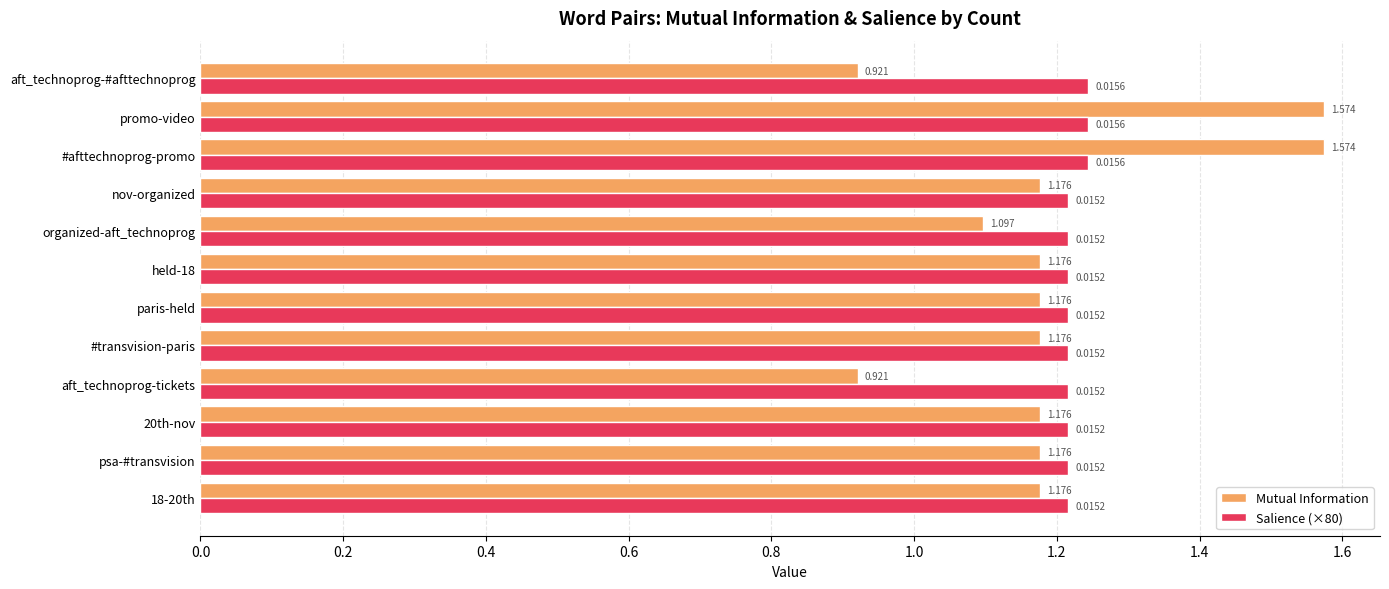

How many values in the Mutual Information series are below 1?

2